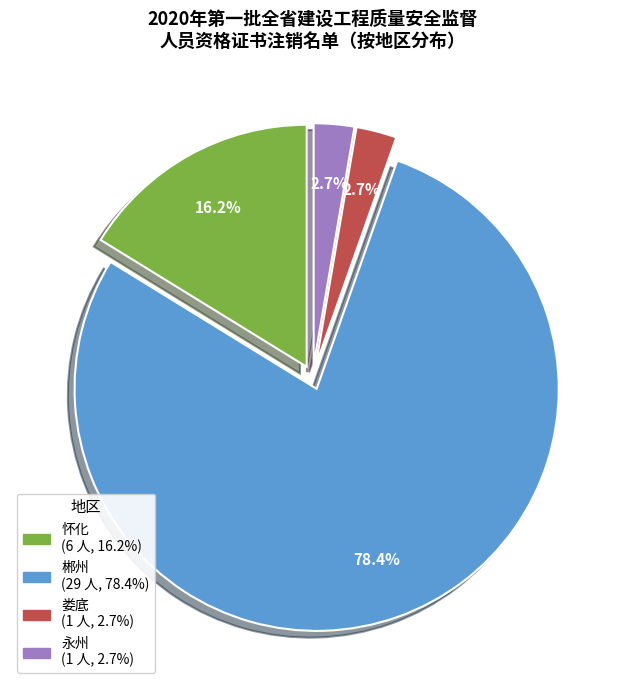

Which slice is the largest?

郴州